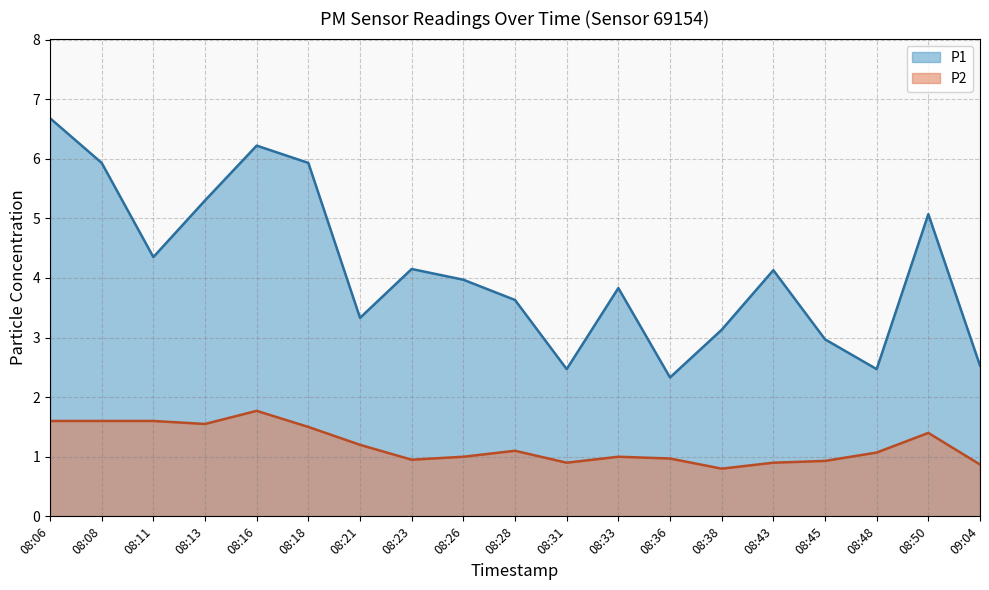

What is the label of the 15th point from the right?

08:16